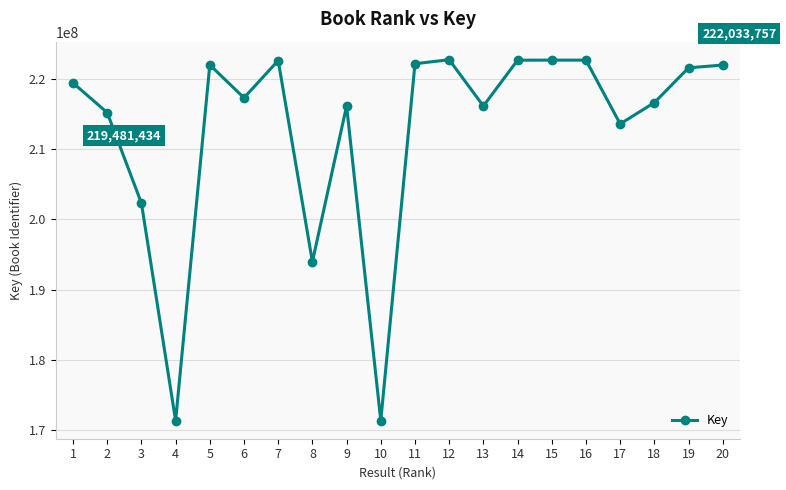

At which category does the data reach its first local valley?

4